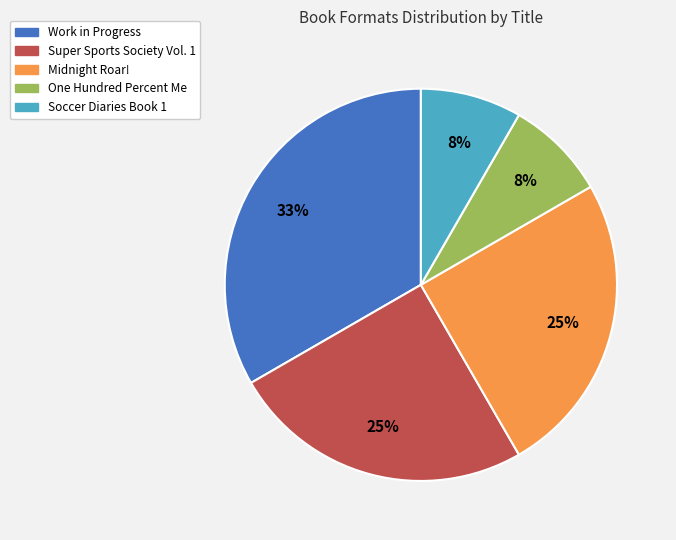

Is the sum of Work in Progress and Super Sports Society Vol. 1 greater than half?

Yes